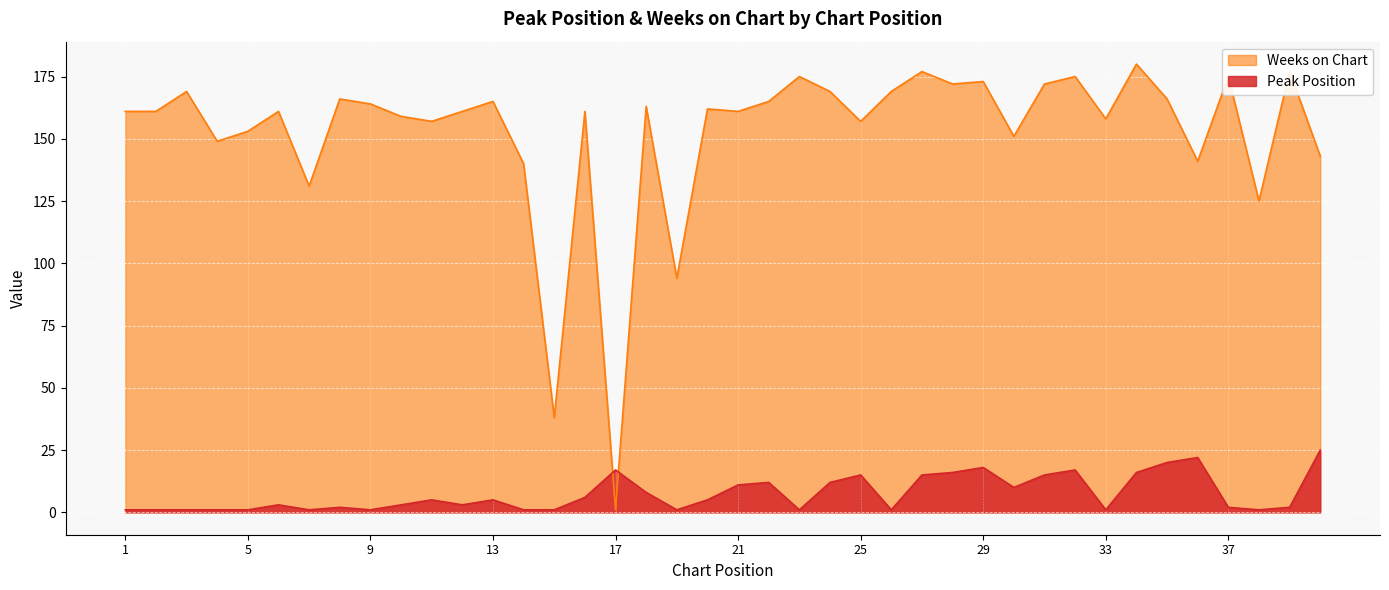

Where do Weeks on Chart and Peak Position first cross each other?

16 and 17